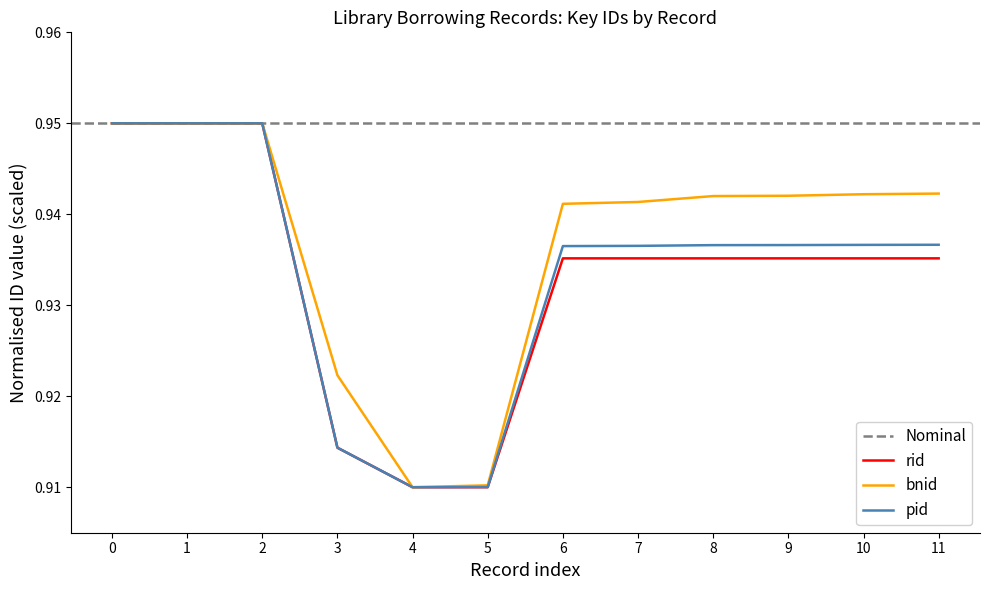

Is this an area chart (filled region under the line)?

No